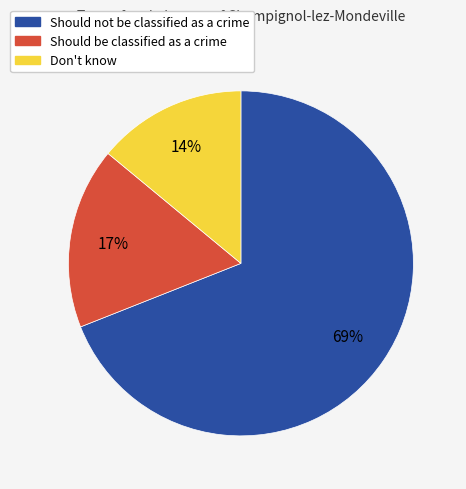

To the nearest percent, what is the difference between the Should be classified as a crime and Should not be classified as a crime slice percentages?

52%